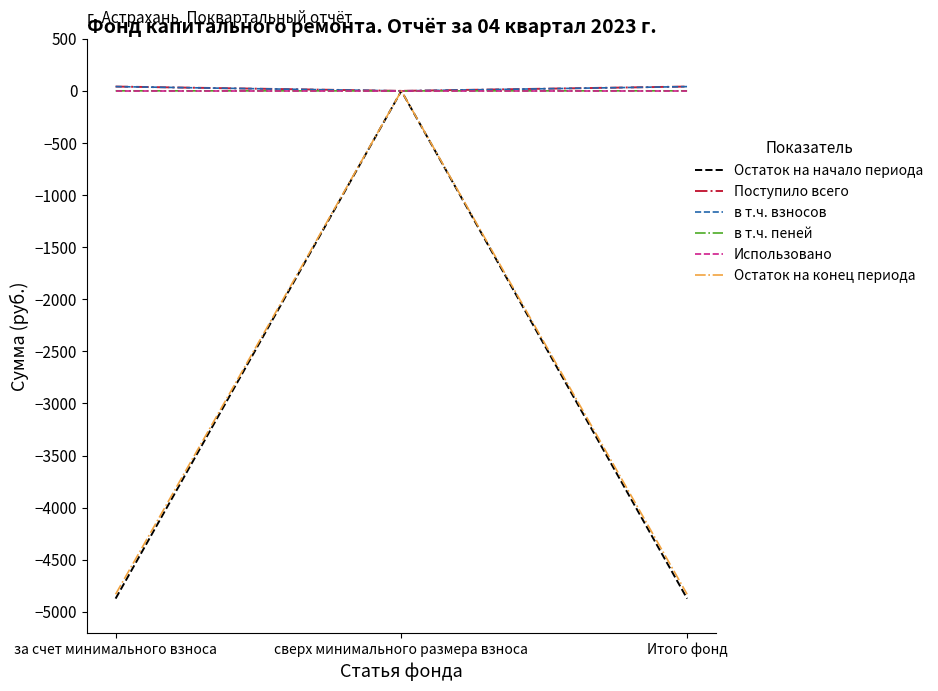

At which category is the sum across all series the highest?

сверх минимального размера взноса